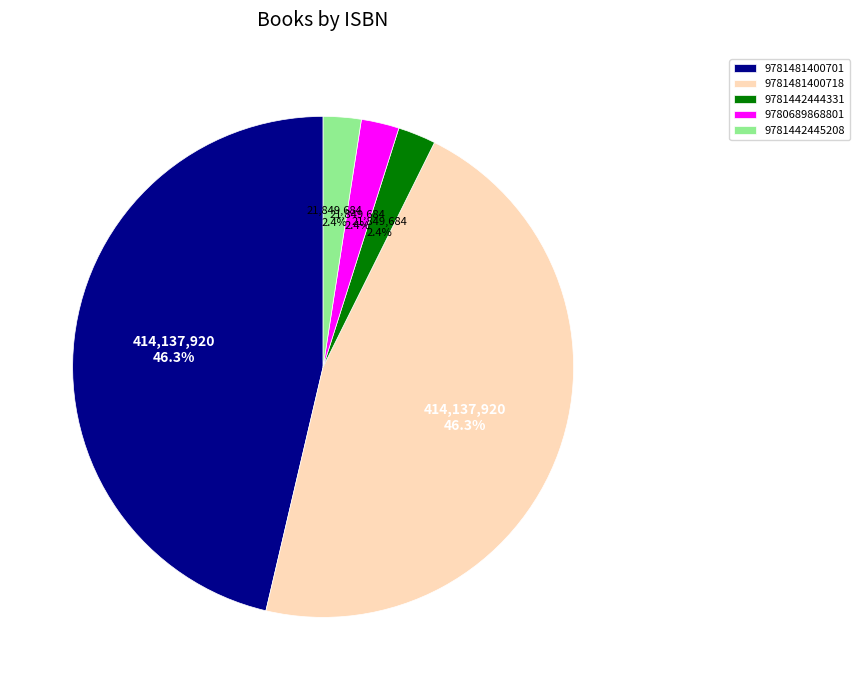

Is there a majority slice in this chart?

No